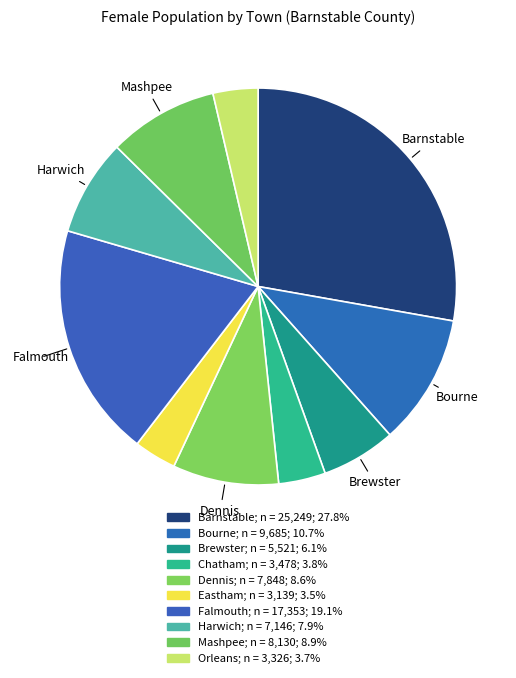

True or false: Mashpee accounts for 9% of the total.

True